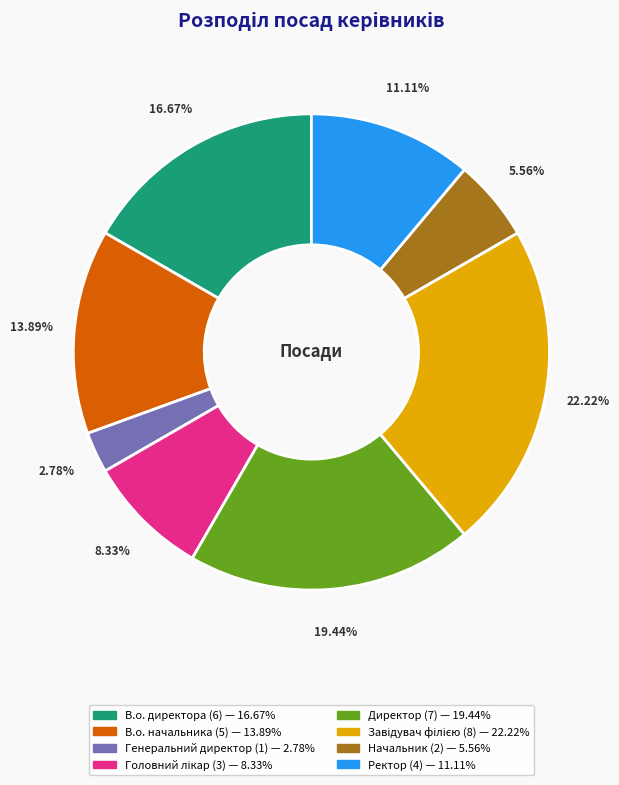

Is the sum of Начальник and В.о. начальника greater than half?

No